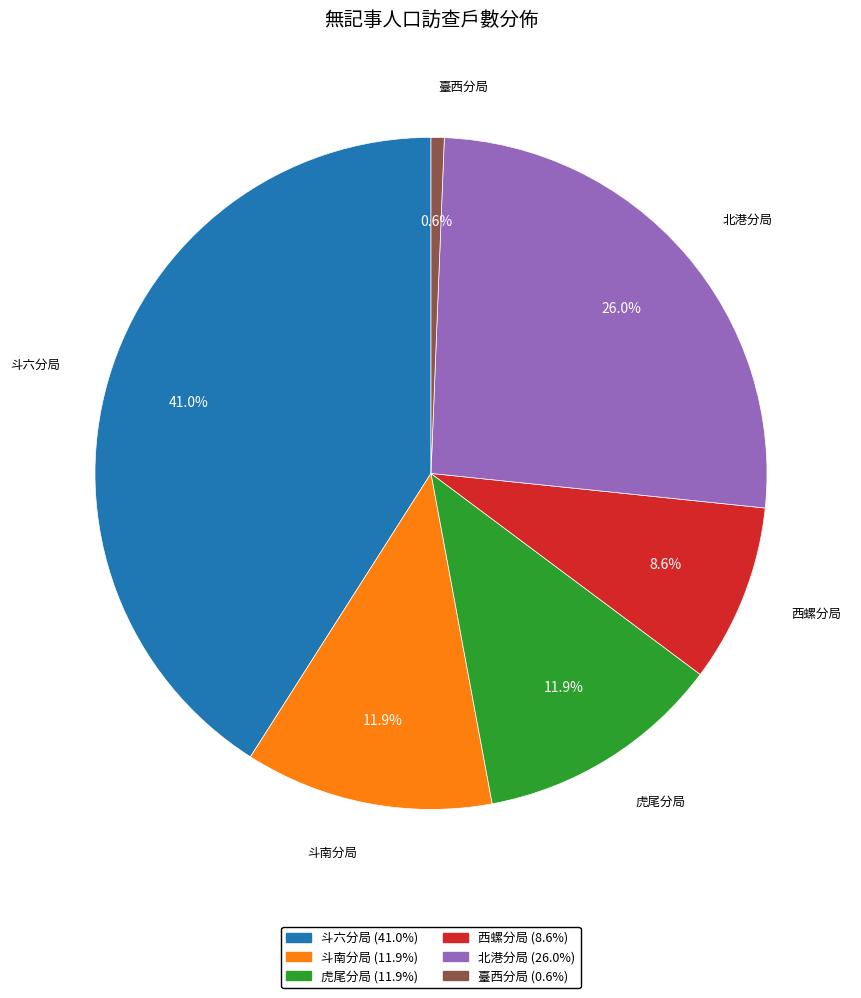

The 斗六分局 slice represents 32% of the pie. True or false?

False